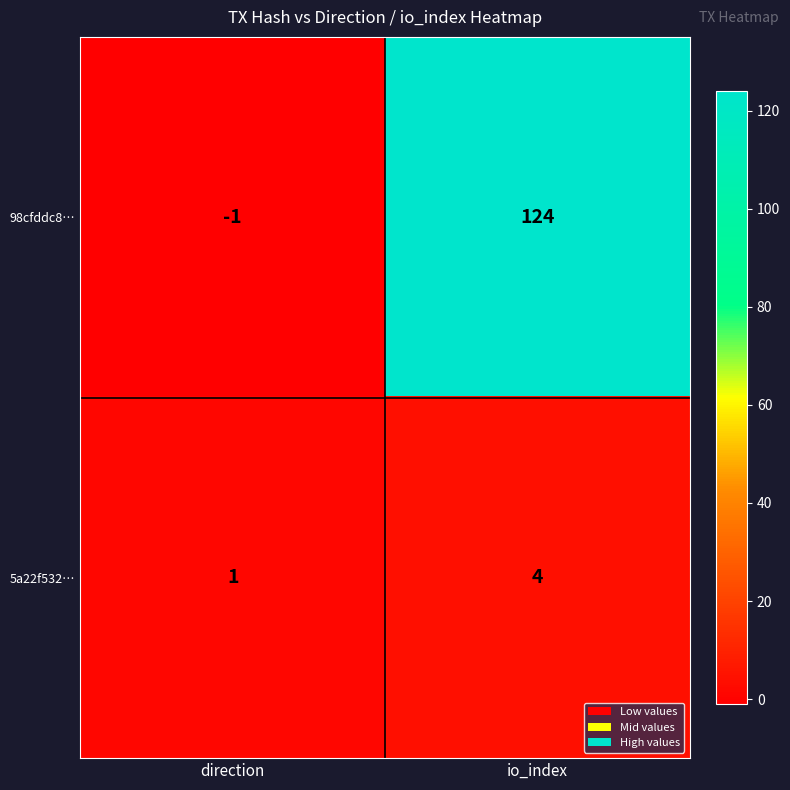

Which category has the highest value in the 98cfddc8… series?

io_index